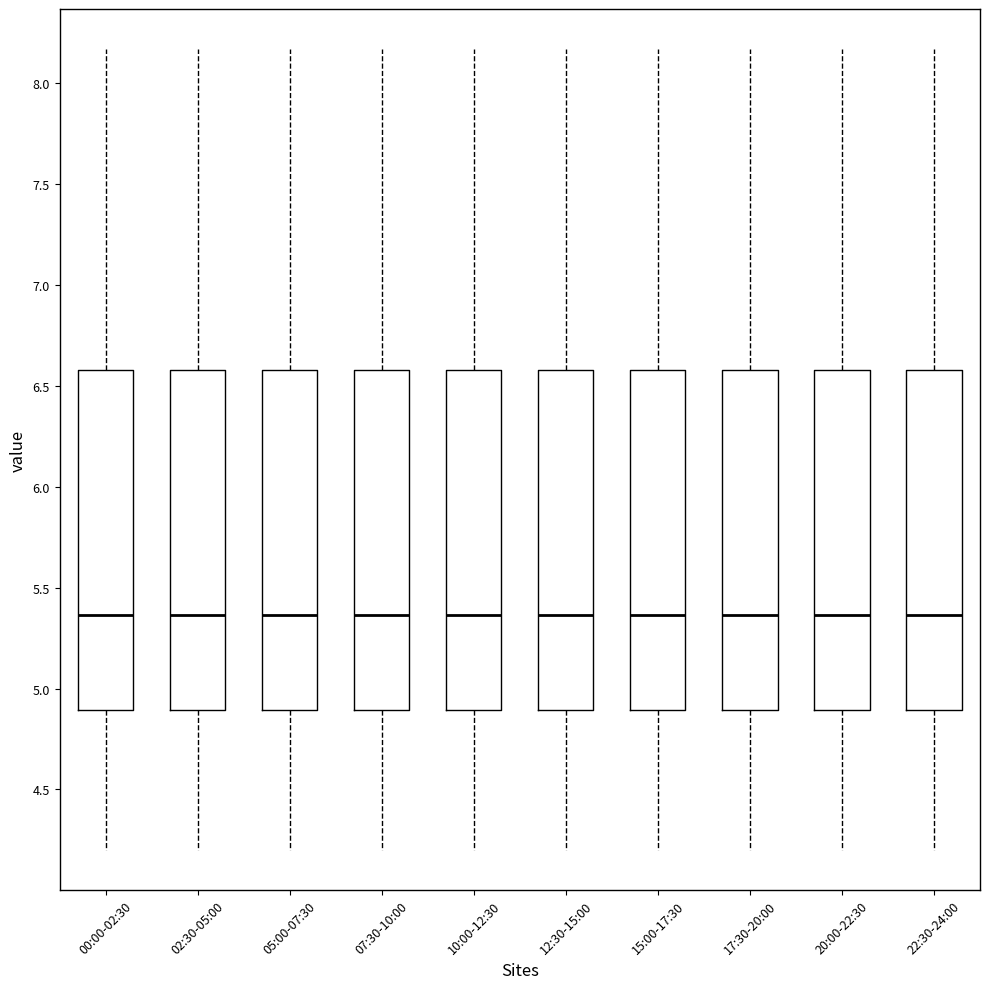

Reading left to right, read every box against the y-axis: the position of its median line, the range the box covers, and the ends of its whiskers. The values are not printed on the chart, so give them approximately, as read against the axis.

00:00-02:30: median 5.35, box 4.90 to 6.60, whiskers 4.20 to 8.15
02:30-05:00: median 5.35, box 4.90 to 6.60, whiskers 4.20 to 8.15
05:00-07:30: median 5.35, box 4.90 to 6.60, whiskers 4.20 to 8.15
07:30-10:00: median 5.35, box 4.90 to 6.60, whiskers 4.20 to 8.15
10:00-12:30: median 5.35, box 4.90 to 6.60, whiskers 4.20 to 8.15
12:30-15:00: median 5.35, box 4.90 to 6.60, whiskers 4.20 to 8.15
15:00-17:30: median 5.35, box 4.90 to 6.60, whiskers 4.20 to 8.15
17:30-20:00: median 5.35, box 4.90 to 6.60, whiskers 4.20 to 8.15
20:00-22:30: median 5.35, box 4.90 to 6.60, whiskers 4.20 to 8.15
22:30-24:00: median 5.35, box 4.90 to 6.60, whiskers 4.20 to 8.15